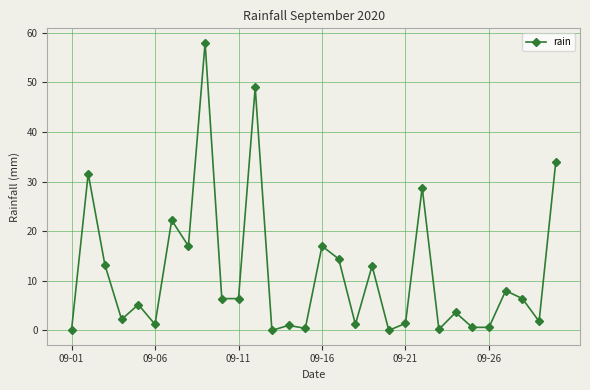

Is this an area chart (filled region under the line)?

No